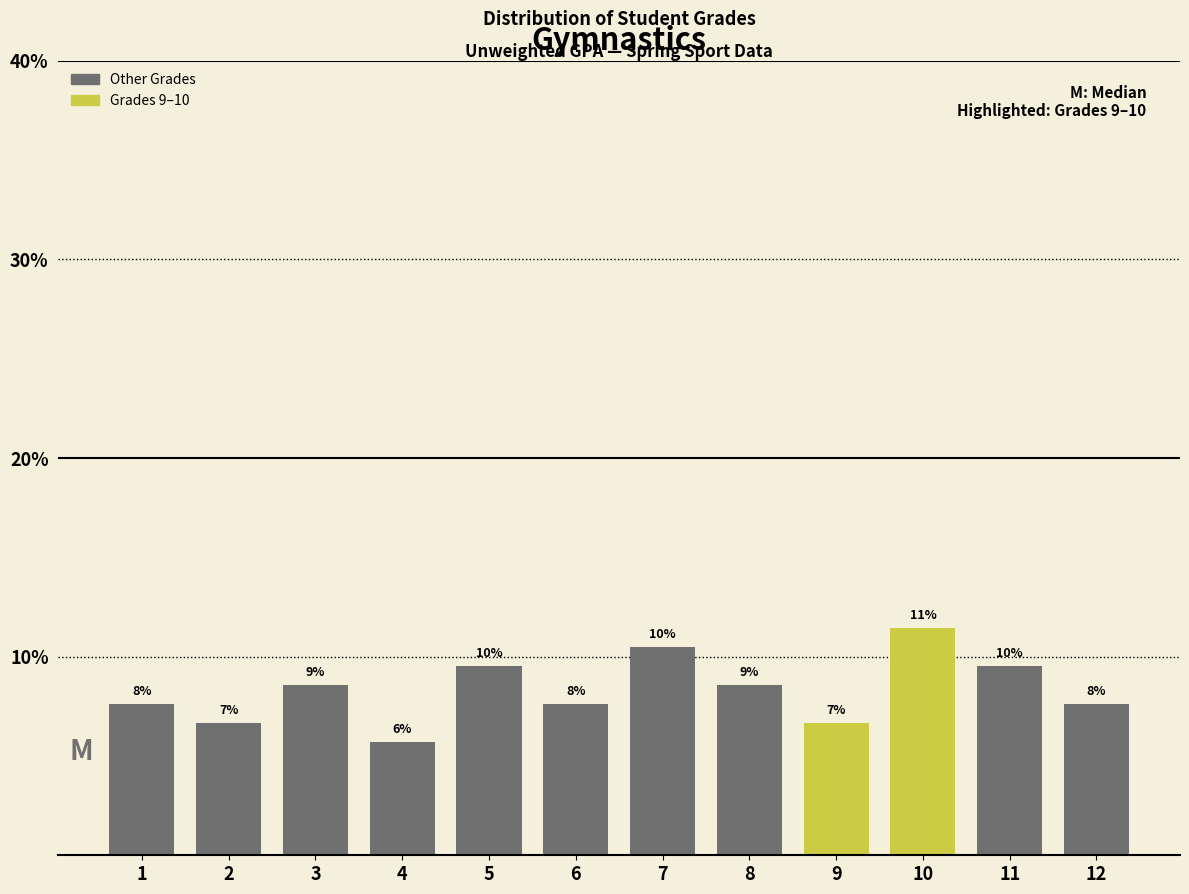

How many bars are there in total?

12